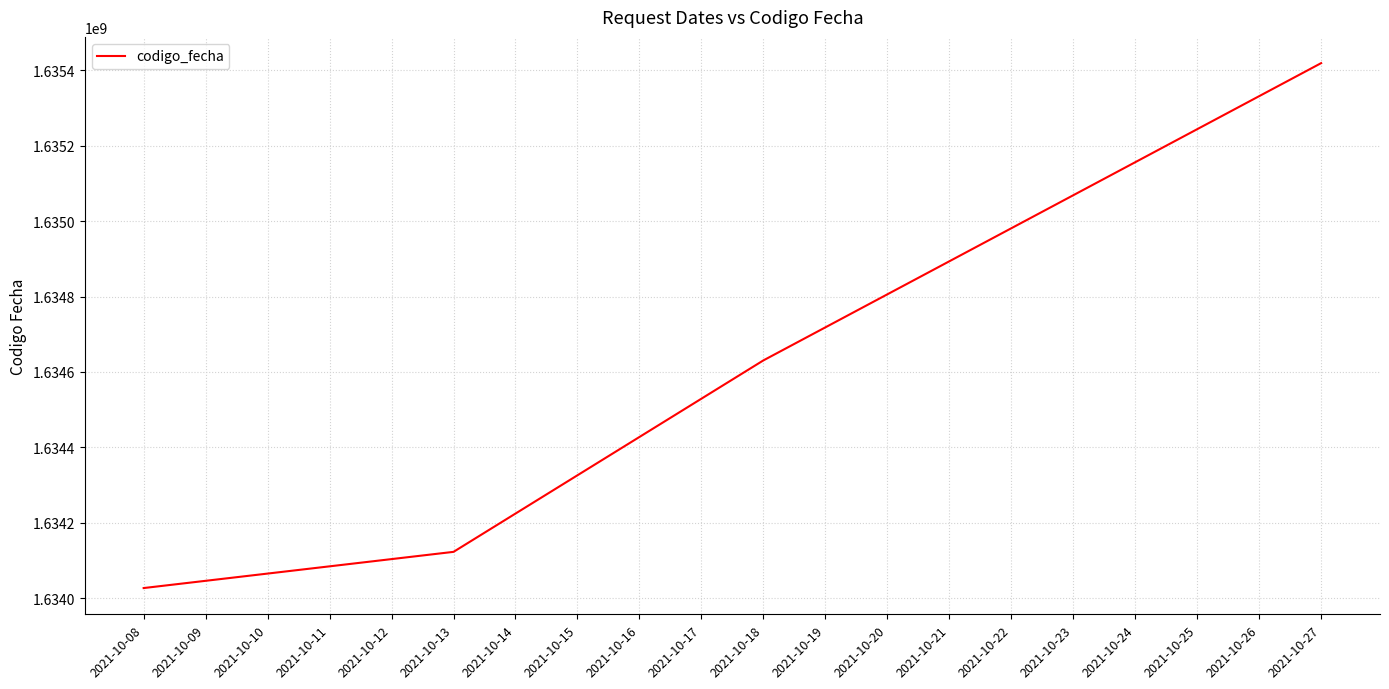

True or false: the data has more than 2 interior local peaks.

False